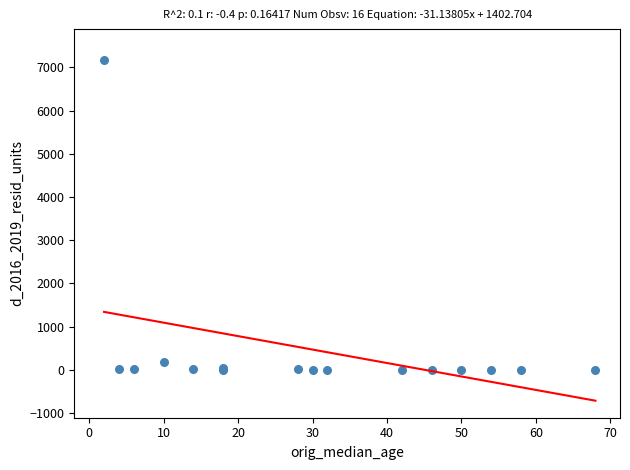

What Y value in the scatter plot is closest to 3585?

188